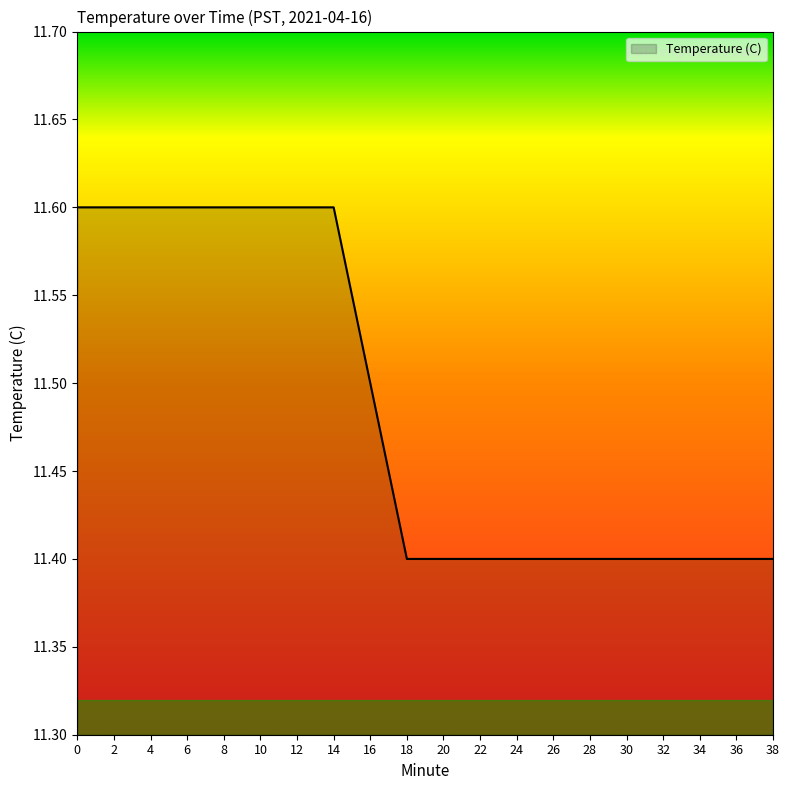

What is the difference between the maximum and minimum values?

0.2